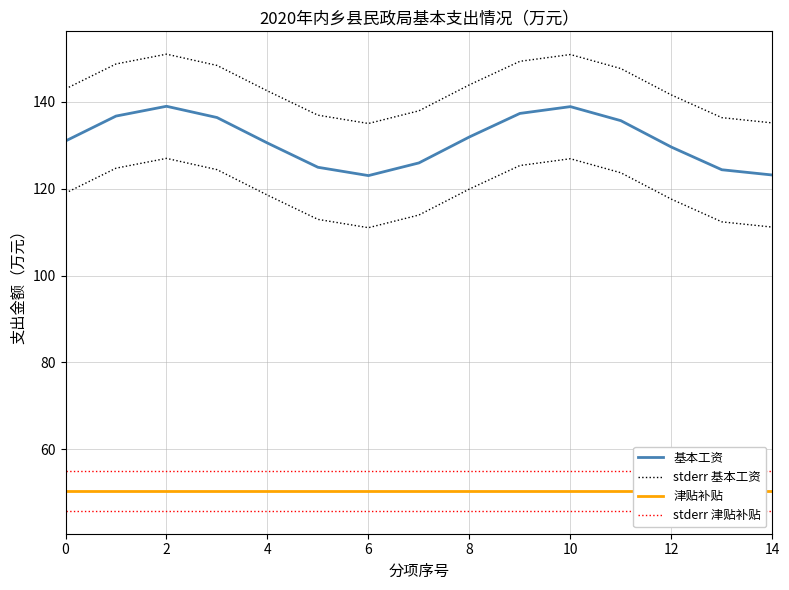

The stderr 津贴补贴 series shows 55.0 at 13. True or false?

True